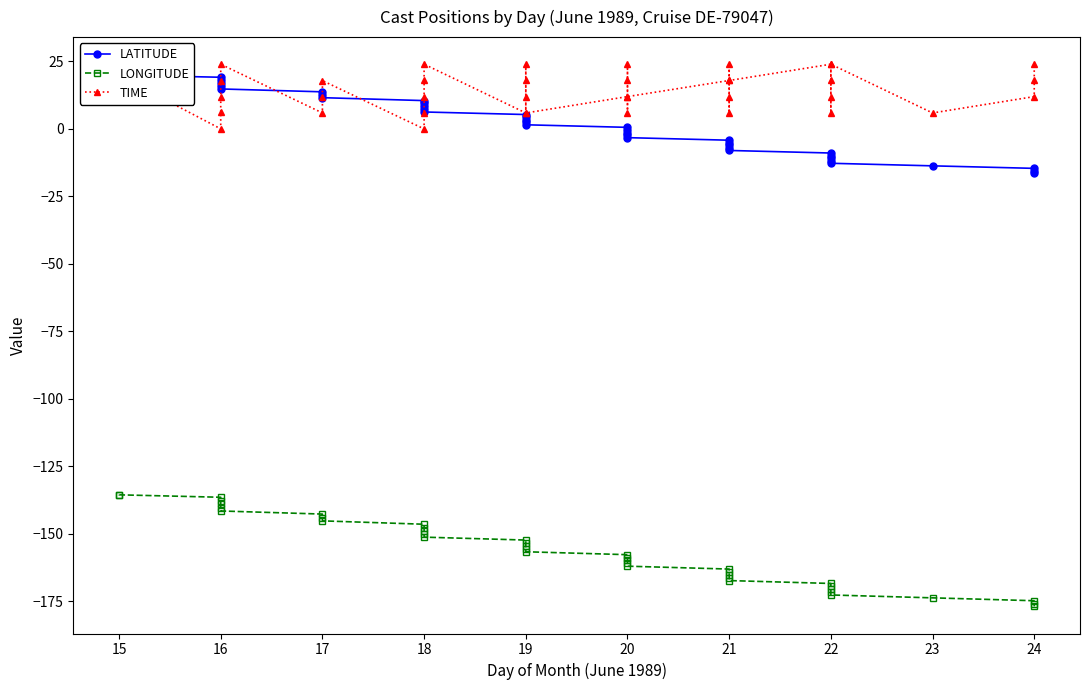

Which category has the highest value across all series?

16